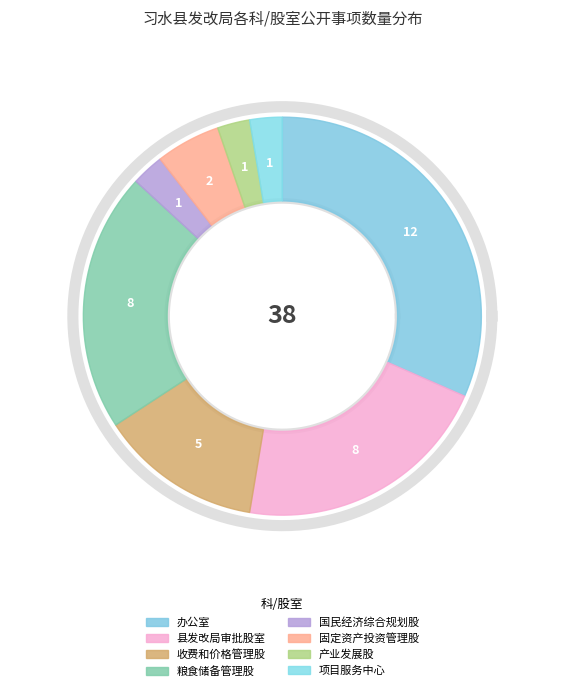

To the nearest percent, what is the combined percentage of 收费和价格管理股 and 产业发展股?

16%